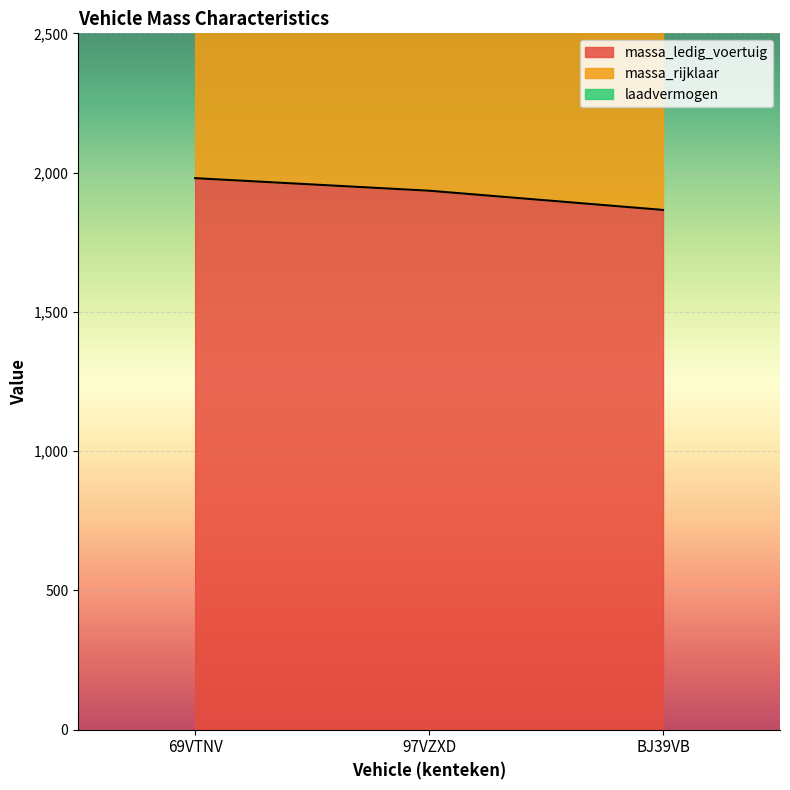

Reading left to right, extract all data points from this chart.

massa_ledig_voertuig: 1980	1935	1866
massa_rijklaar: 4060	3970	3832
laadvermogen: 4580	4535	4466